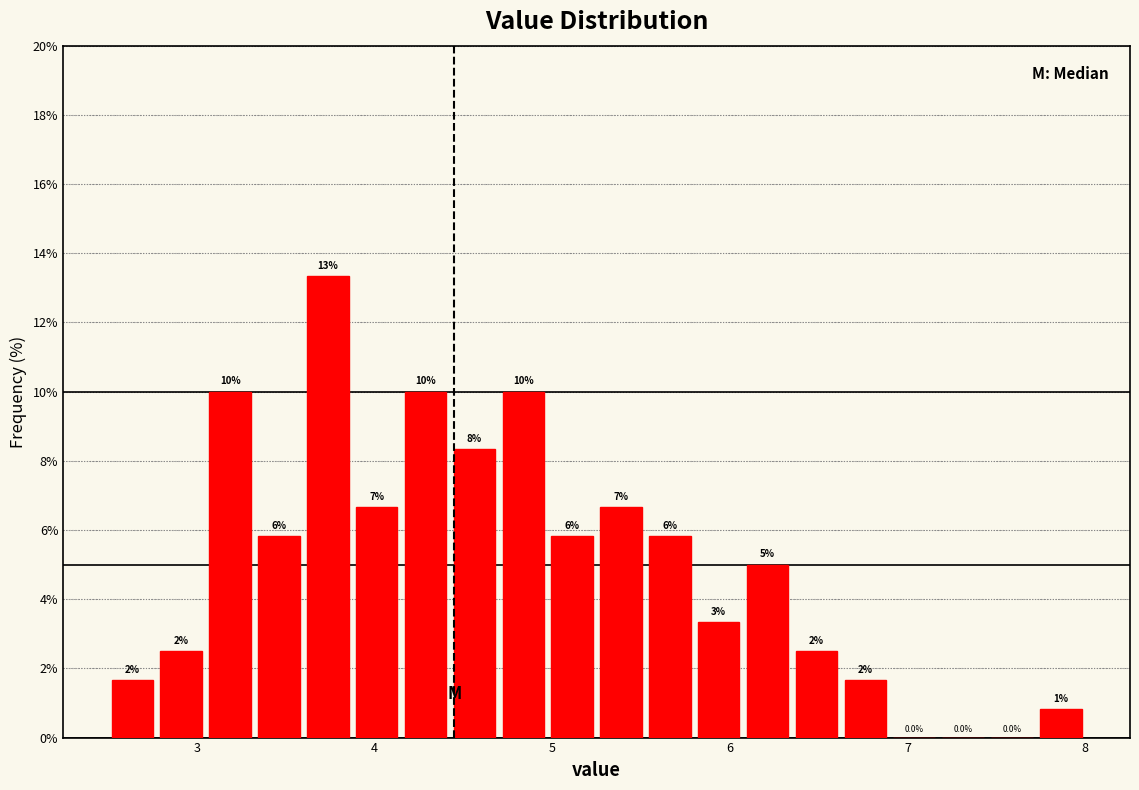

Around what value on the x-axis is the tallest bar? Give the approximate position of its centre, as read against the axis.

3.7